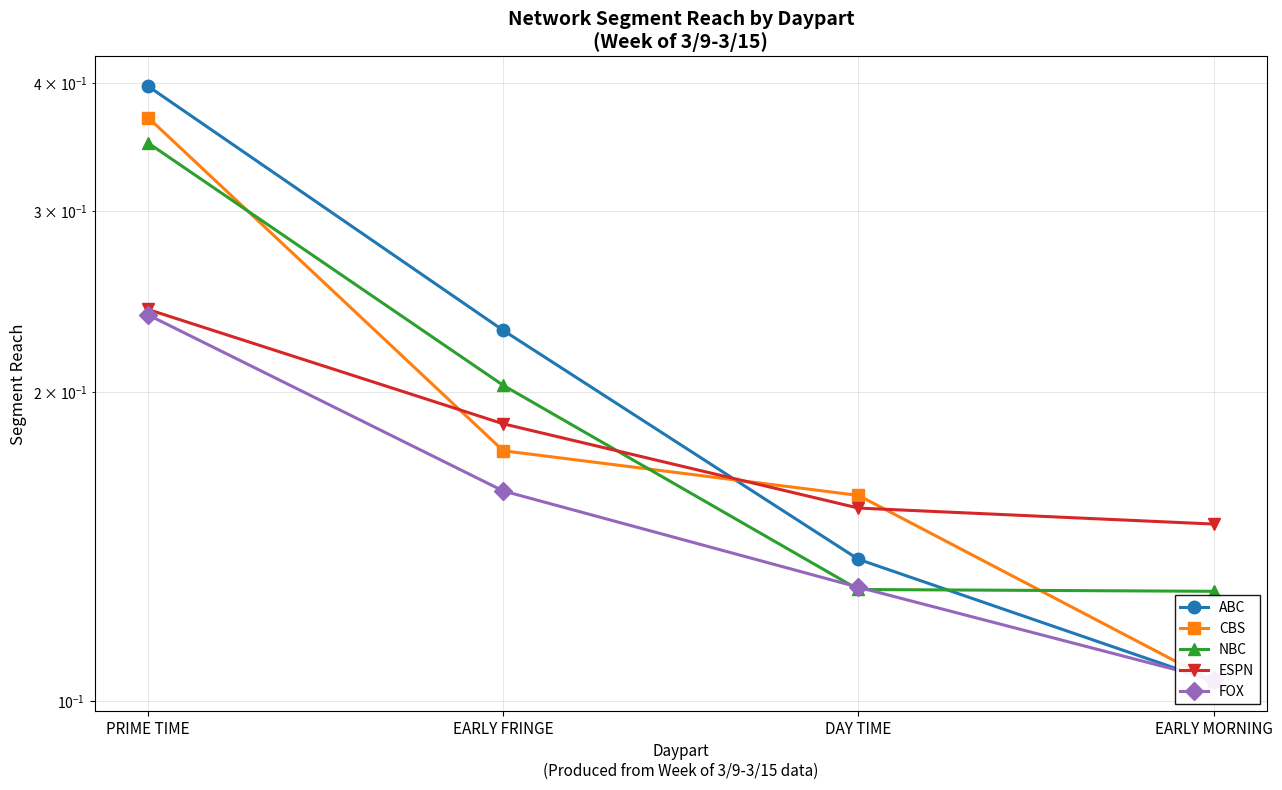

At how many categories does at least one series exceed 0?

4